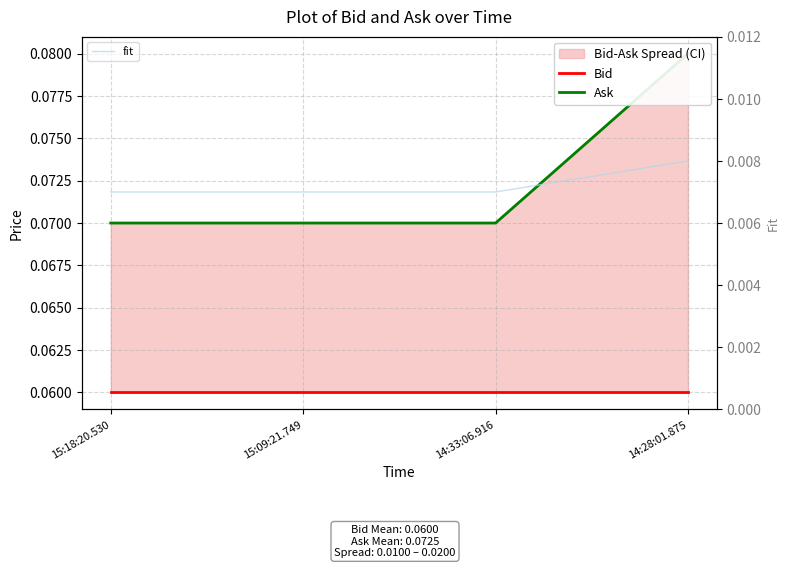

Reading left to right, transcribe all the data shown in this chart.

Bid: 0.1	0.1	0.1	0.1
Ask: 0.1	0.1	0.1	0.1
fit: 0.0	0.0	0.0	0.0